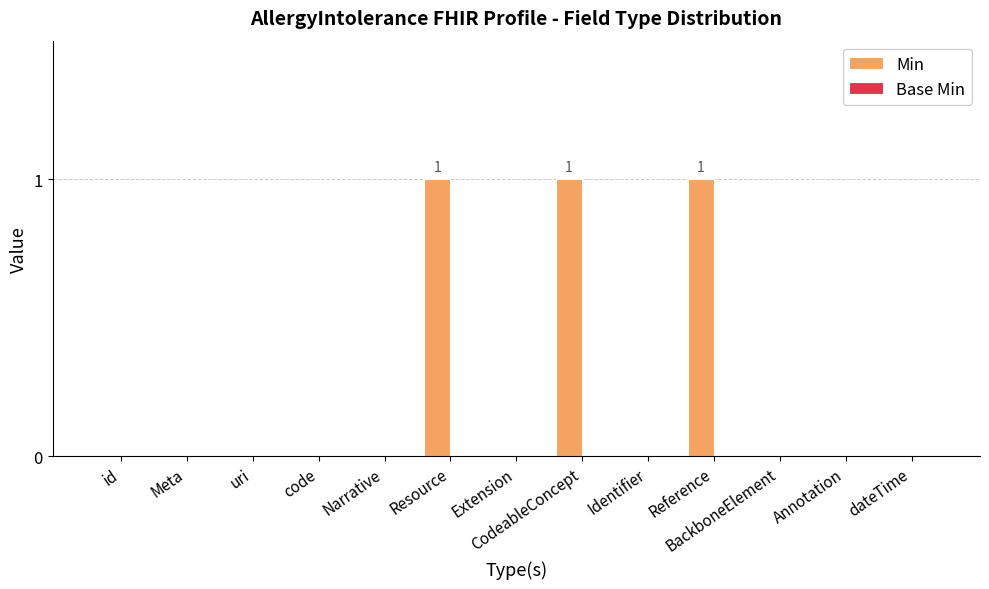

The chart shows a value of 0 at Identifier. True or false?

True